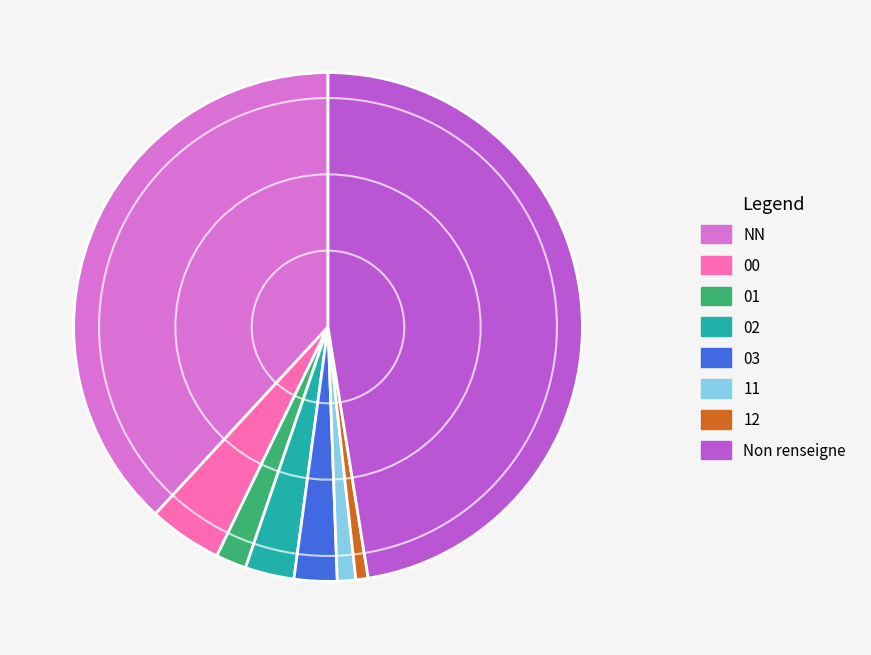

Is the sum of 12 and 01 greater than half?

No